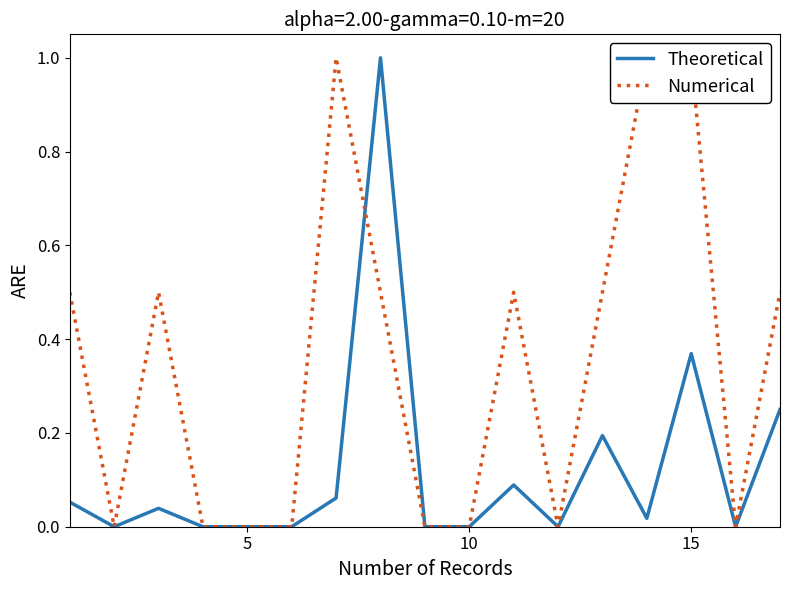

The Theoretical series shows 0.4 at 10. True or false?

False